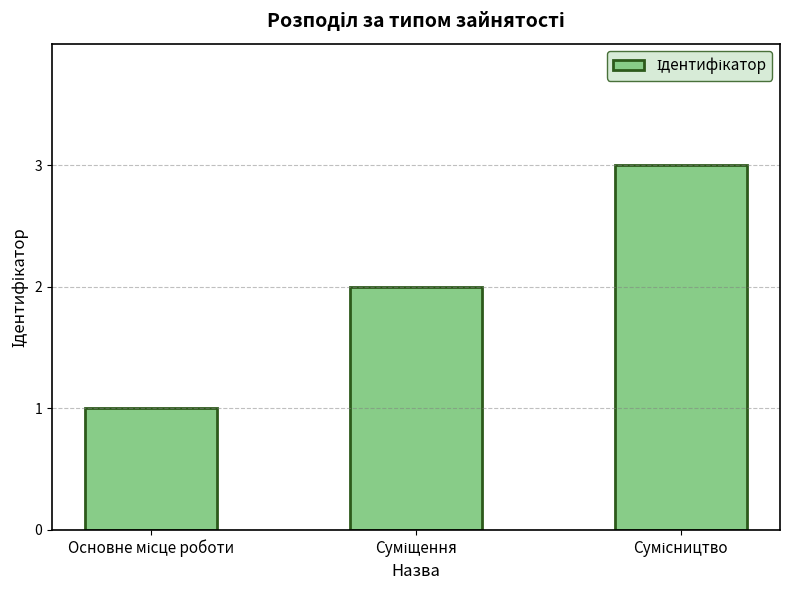

What is the sum of all values?

6